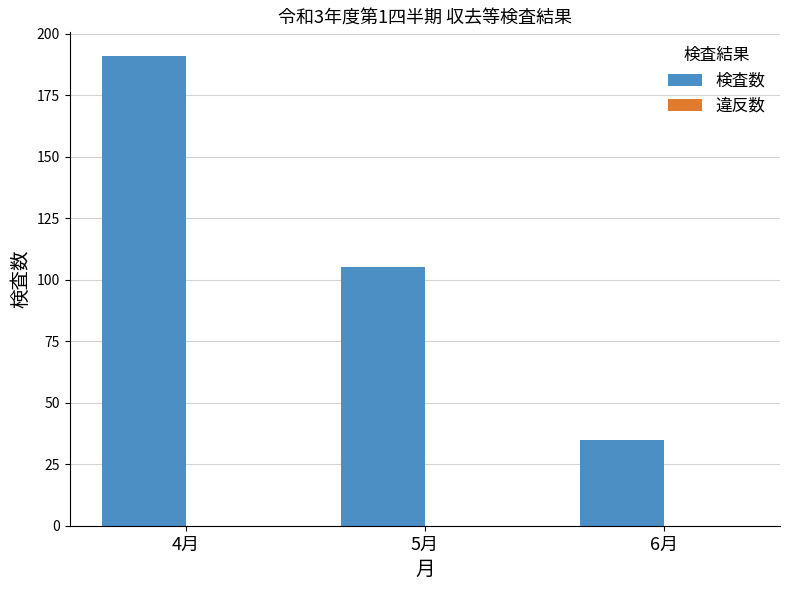

Rank the categories by value from lowest to highest.

6月, 5月, 4月